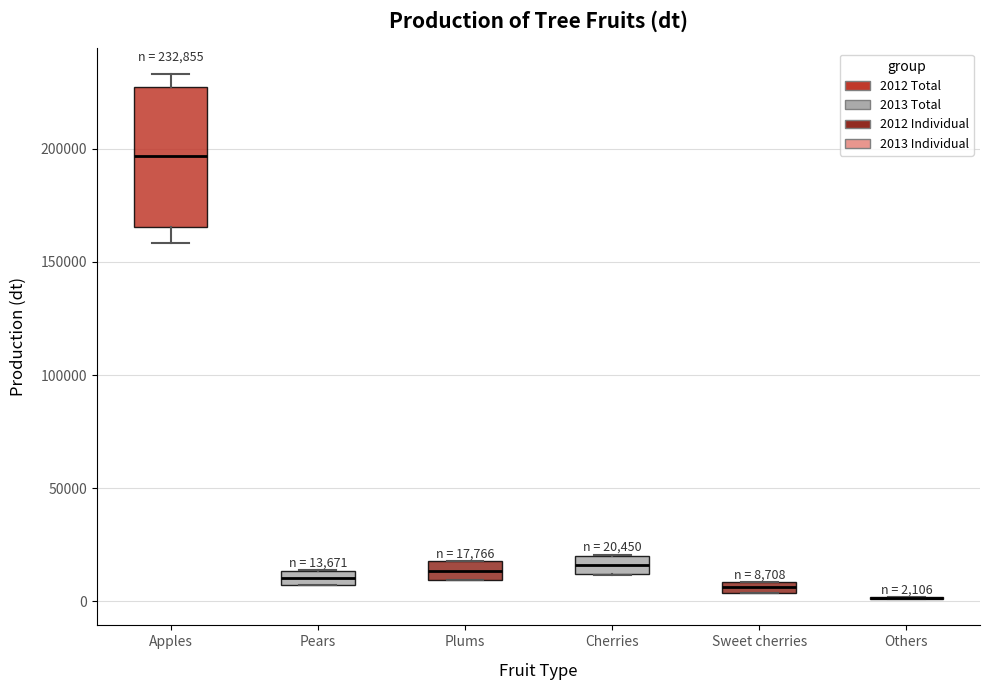

Comparing the boxes themselves (not the whiskers), which one is the tallest?

Apples